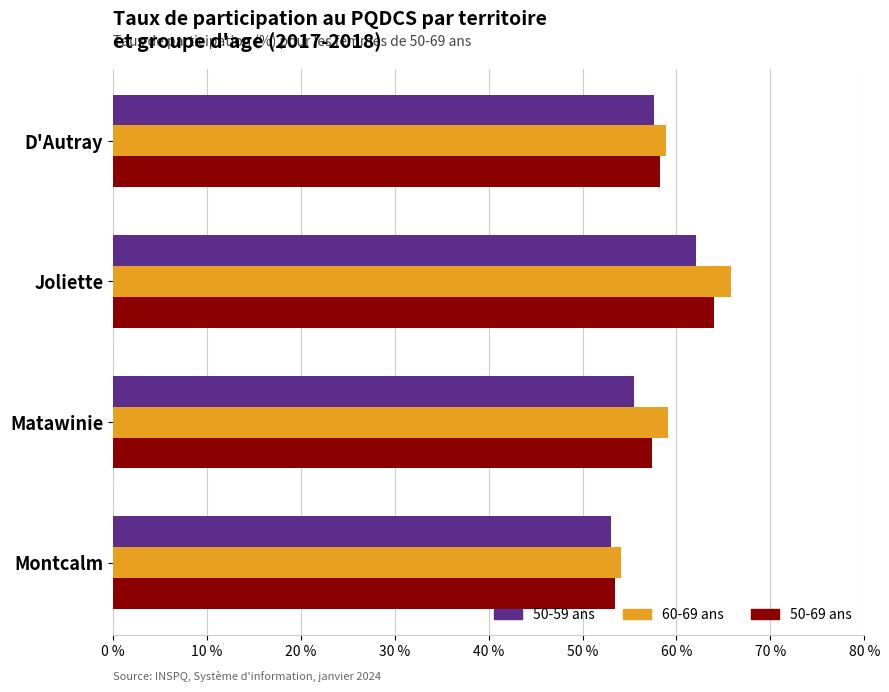

How many distinct data groups are displayed?

3